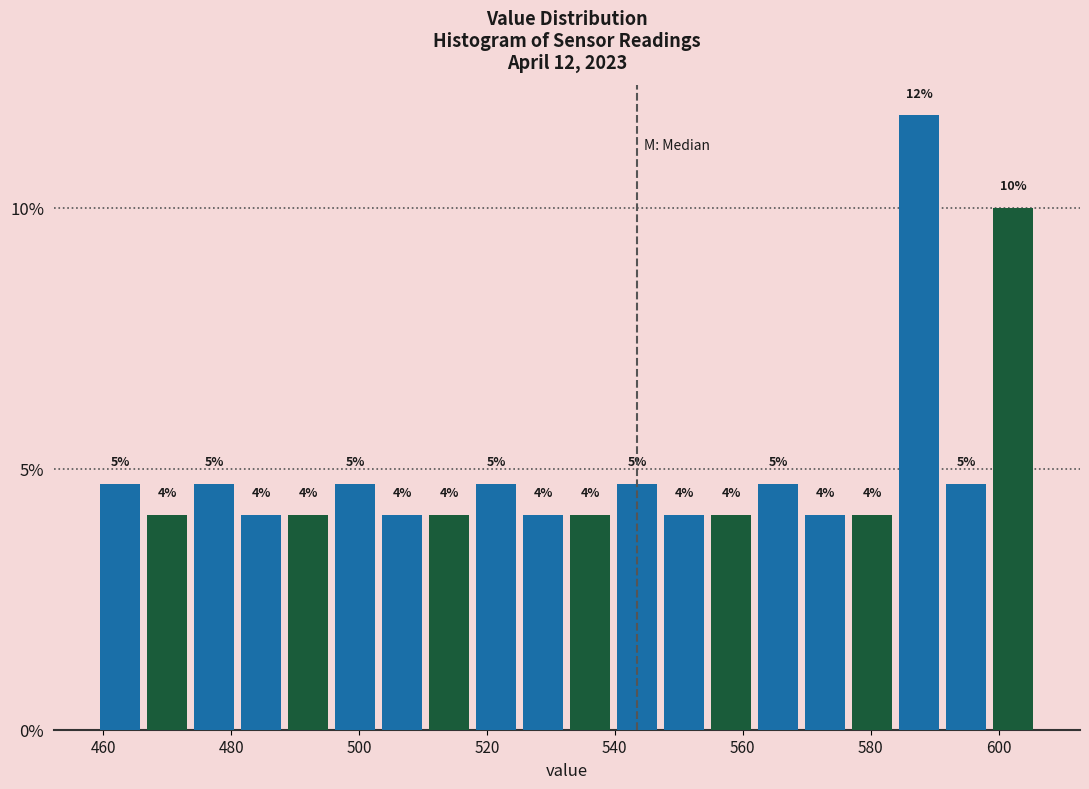

Read against the x-axis, roughly where is the centre of the tallest bar?

588